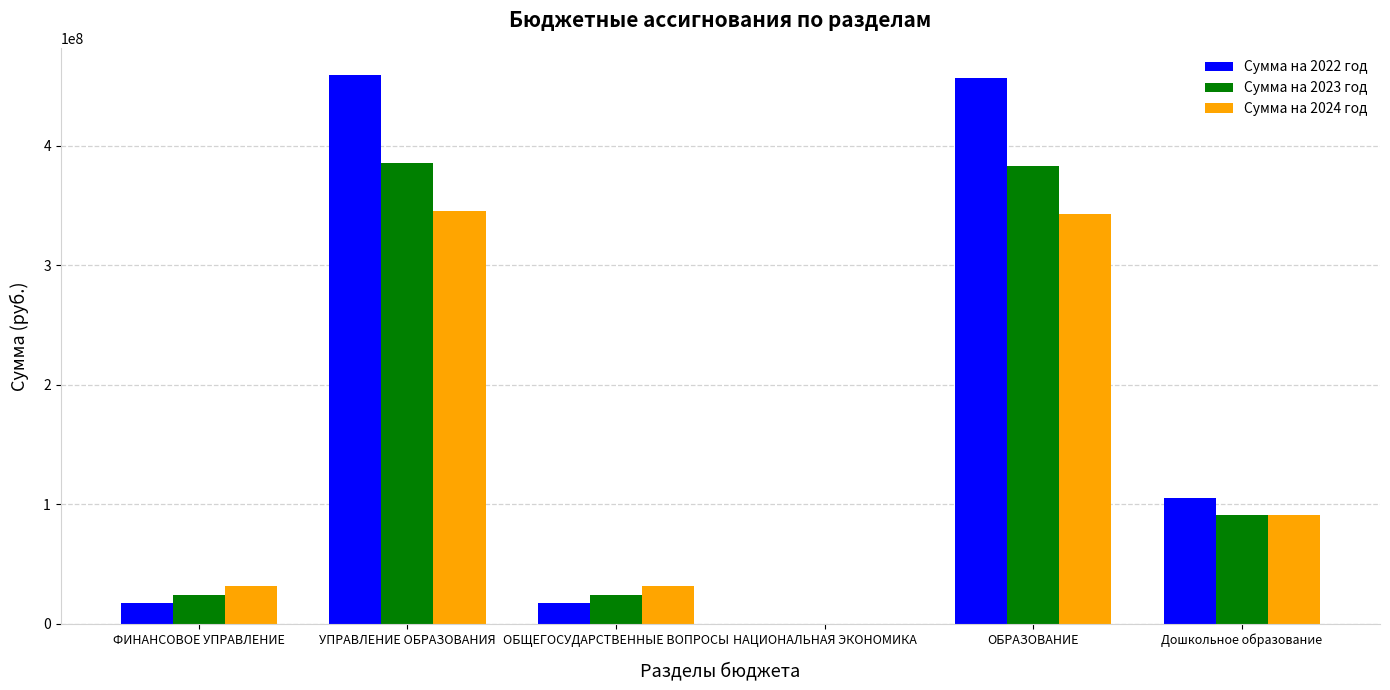

How many data points does each series have?

6